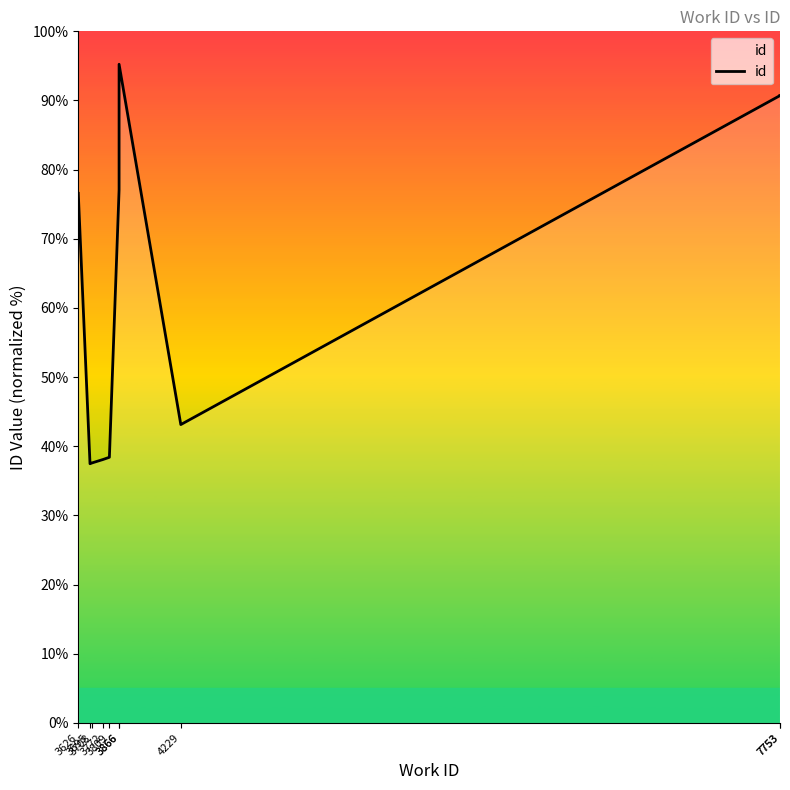

Where is the data nearest to the value 66?

3626